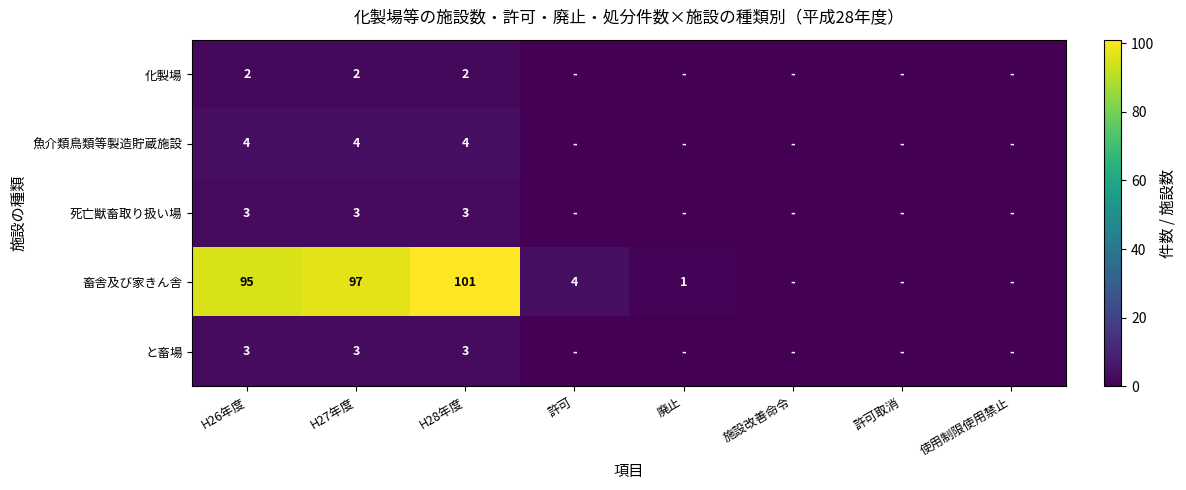

At which category is the sum across all series the highest?

H28年度